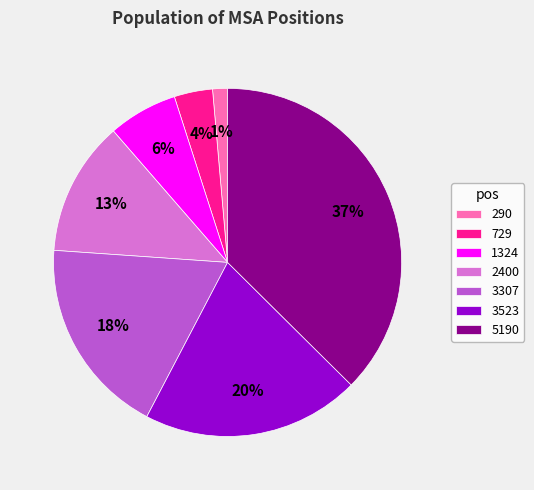

Do 290 and 3307 together represent more than half of the pie?

No